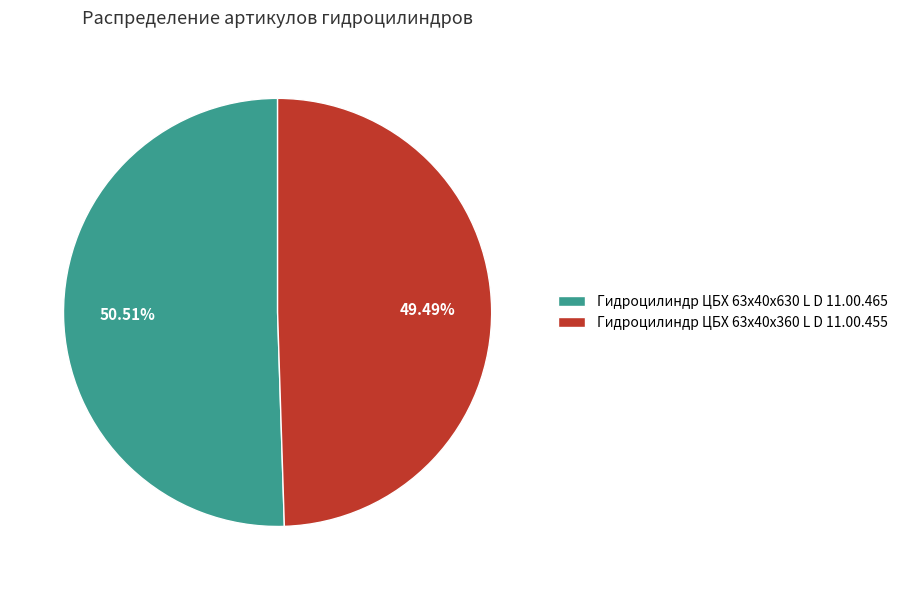

True or false: Гидроцилиндр ЦБХ 63х40х630 L D 11.00.465 accounts for 51% of the total.

True